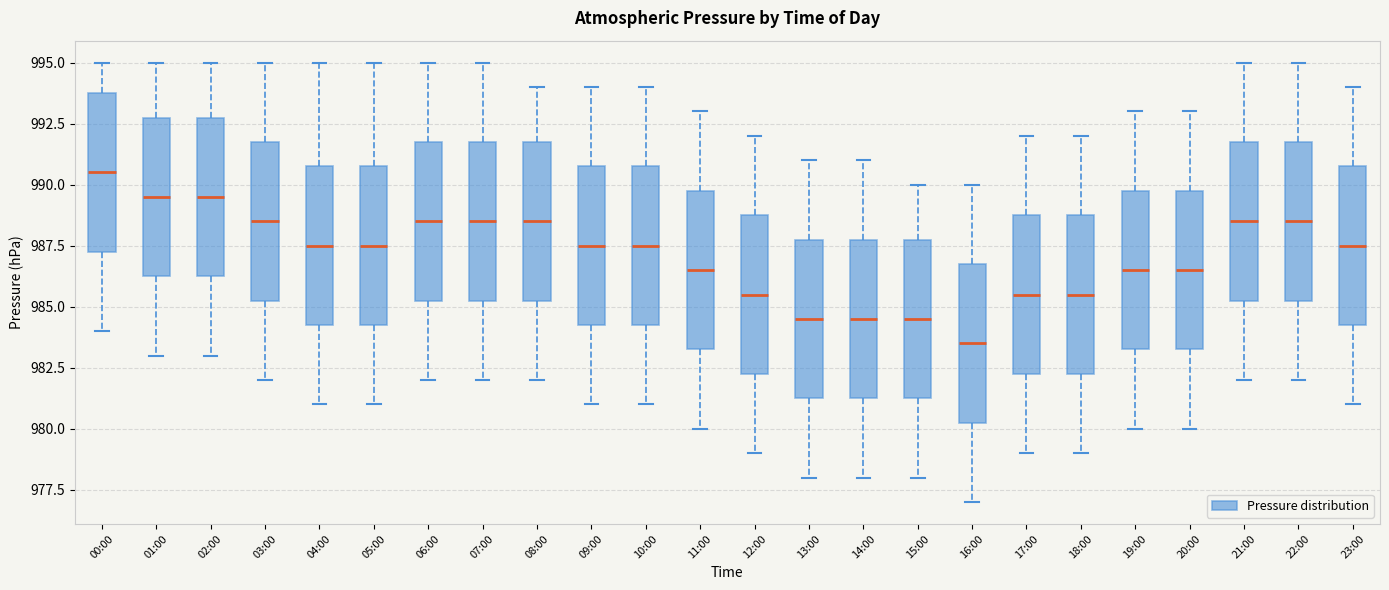

Which box has the lowest median line?

16:00